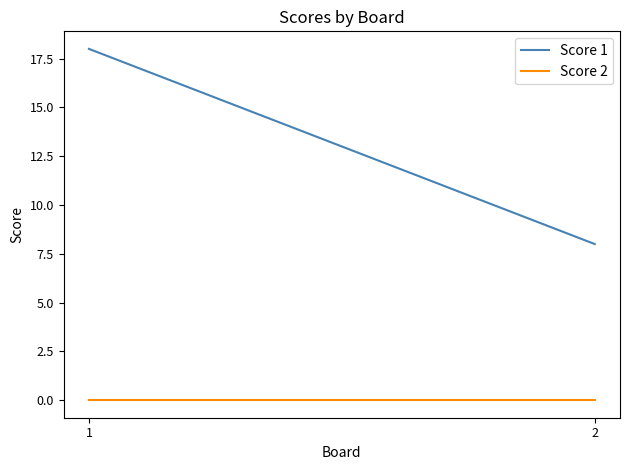

Where is Score 2 nearest to the value 0?

1